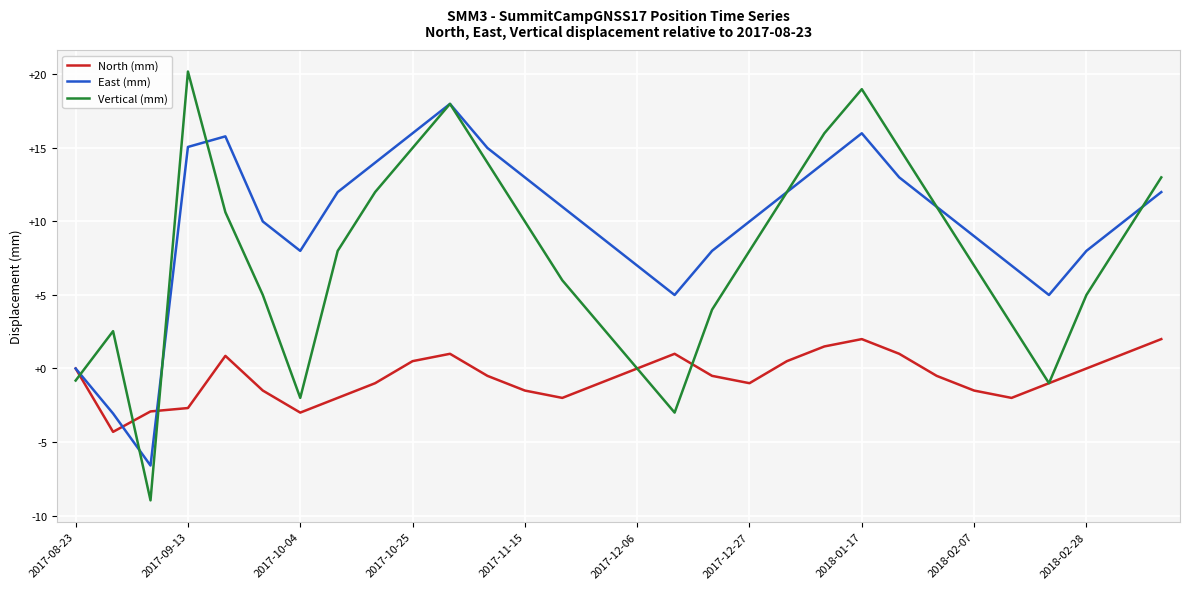

Which series has the largest range (max minus min)?

Vertical (mm)